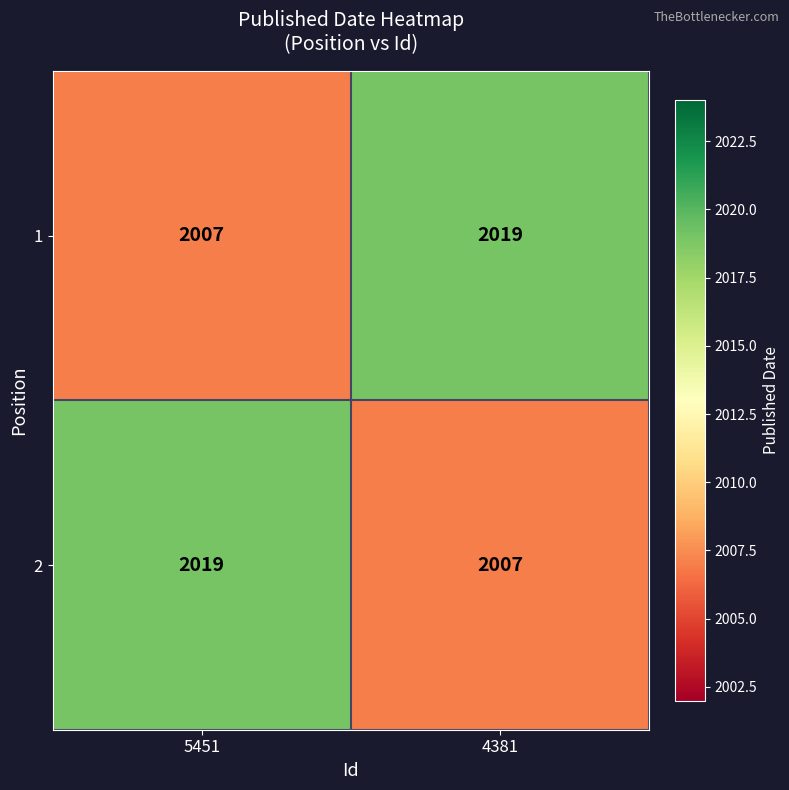

The value of 2 at 4381 is 2007. True or false?

True